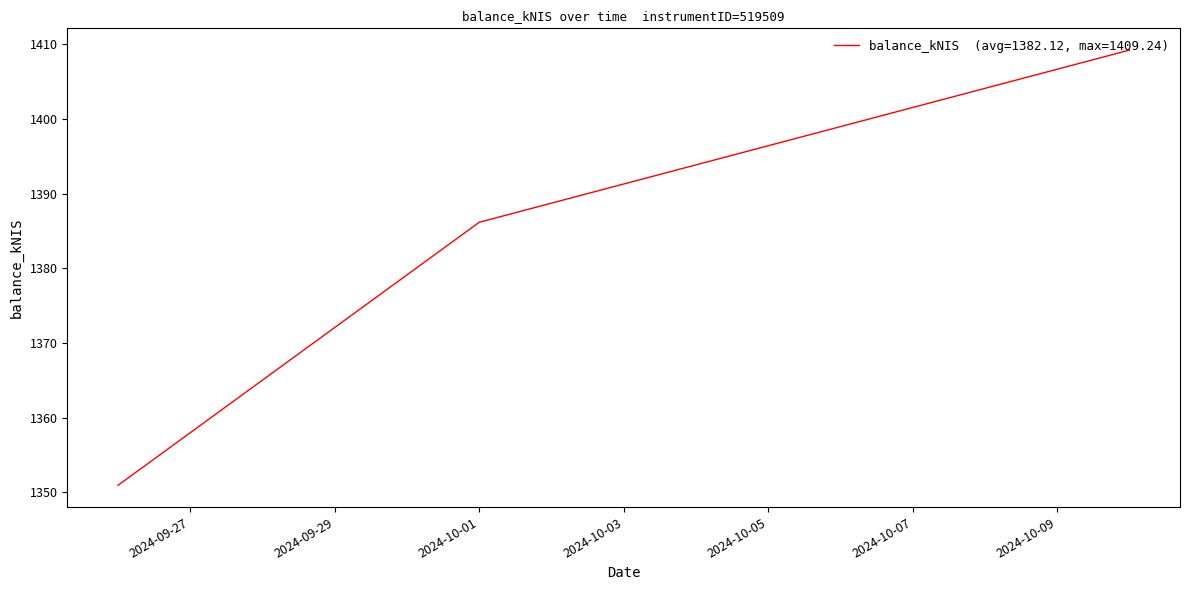

What is the greatest value displayed?

1409.2